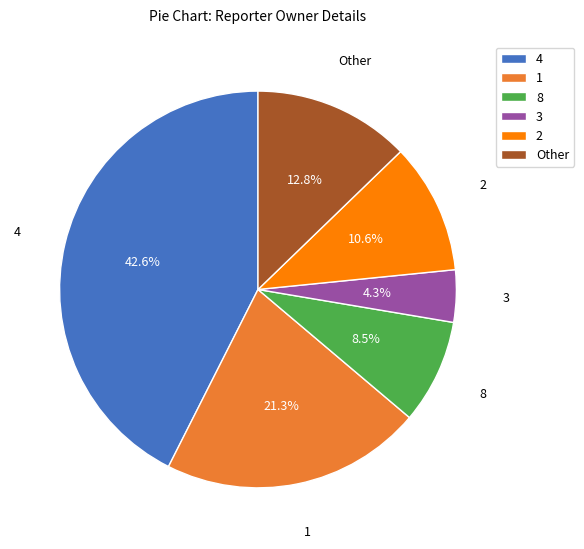

To the nearest percent, what is the difference between the Other and 4 slice percentages?

30%